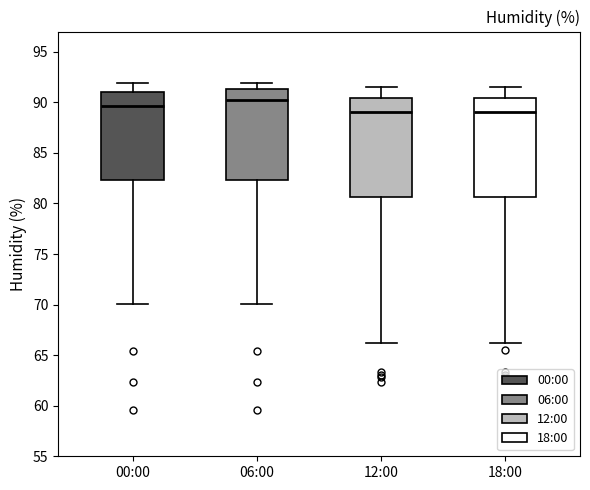

Where does the upper whisker of the box for 00:00 end on the y-axis? The values are not printed on the chart, so give them approximately, as read against the axis.

92.0